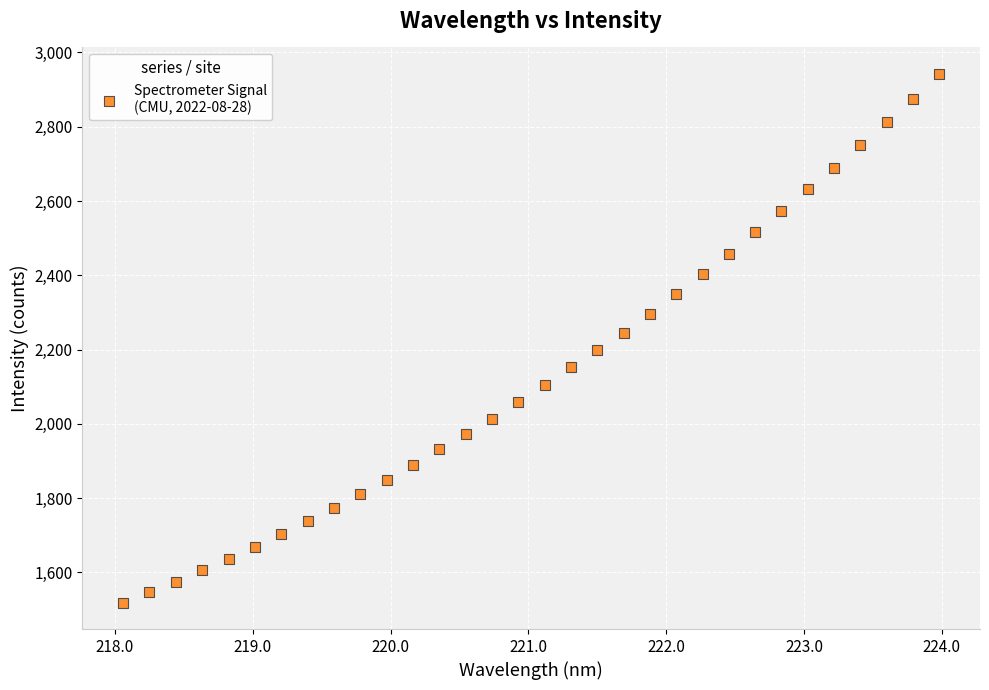

What is the range of Y values (max minus min)?

1423.5